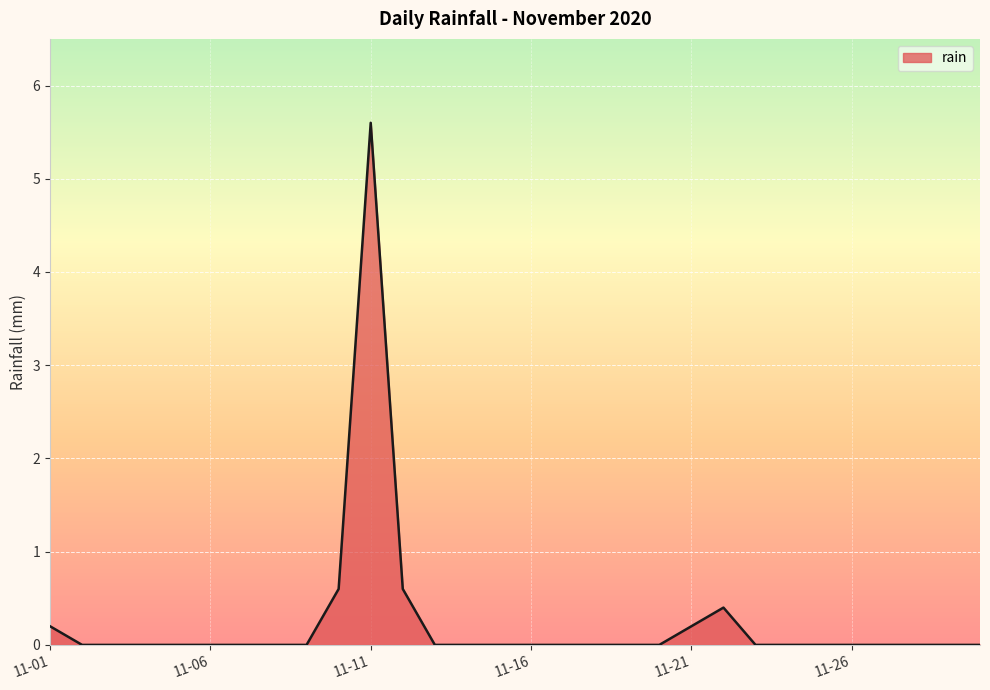

Reading left to right, transcribe all the data shown in this chart.

0.2	0.0	0.0	0.0	0.0	0.0	0.0	0.0	0.0	0.6	5.6	0.6	0.0	0.0	0.0	0.0	0.0	0.0	0.0	0.0	0.2	0.4	0.0	0.0	0.0	0.0	0.0	0.0	0.0	0.0